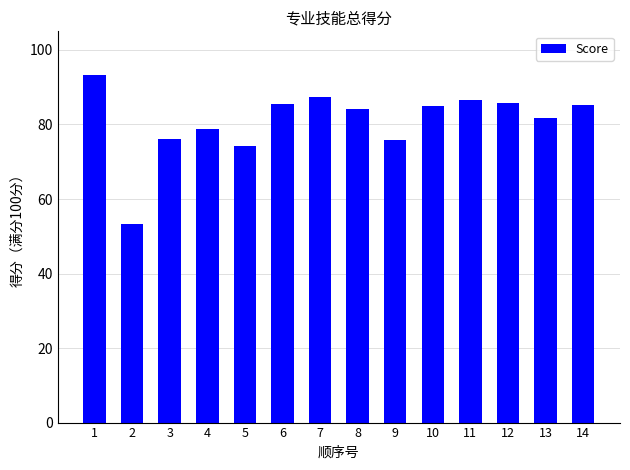

What is the difference between the values at 9 and 14?

9.4